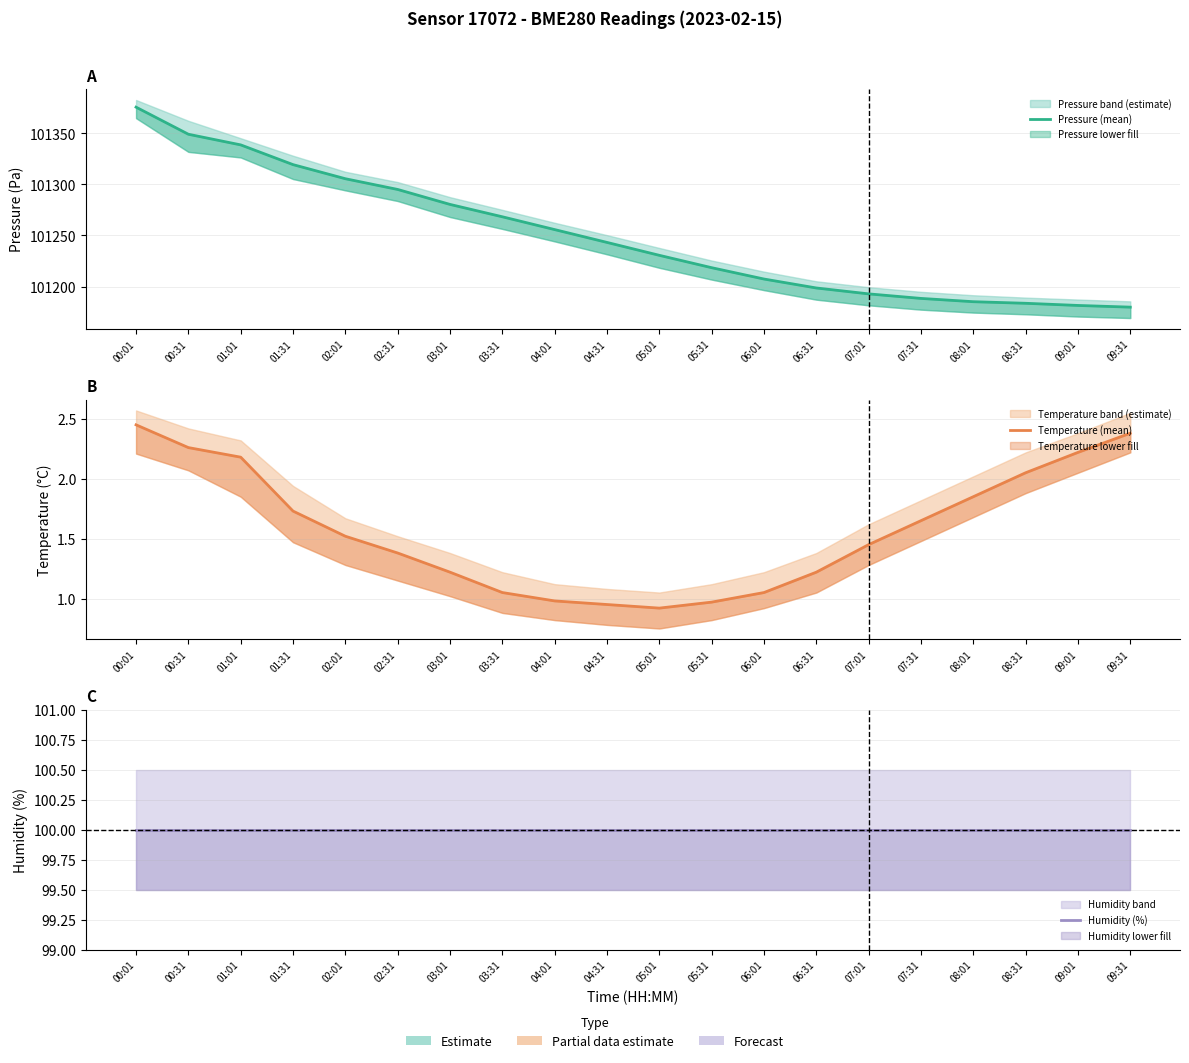

What is the maximum value shown in the chart?

101375.8